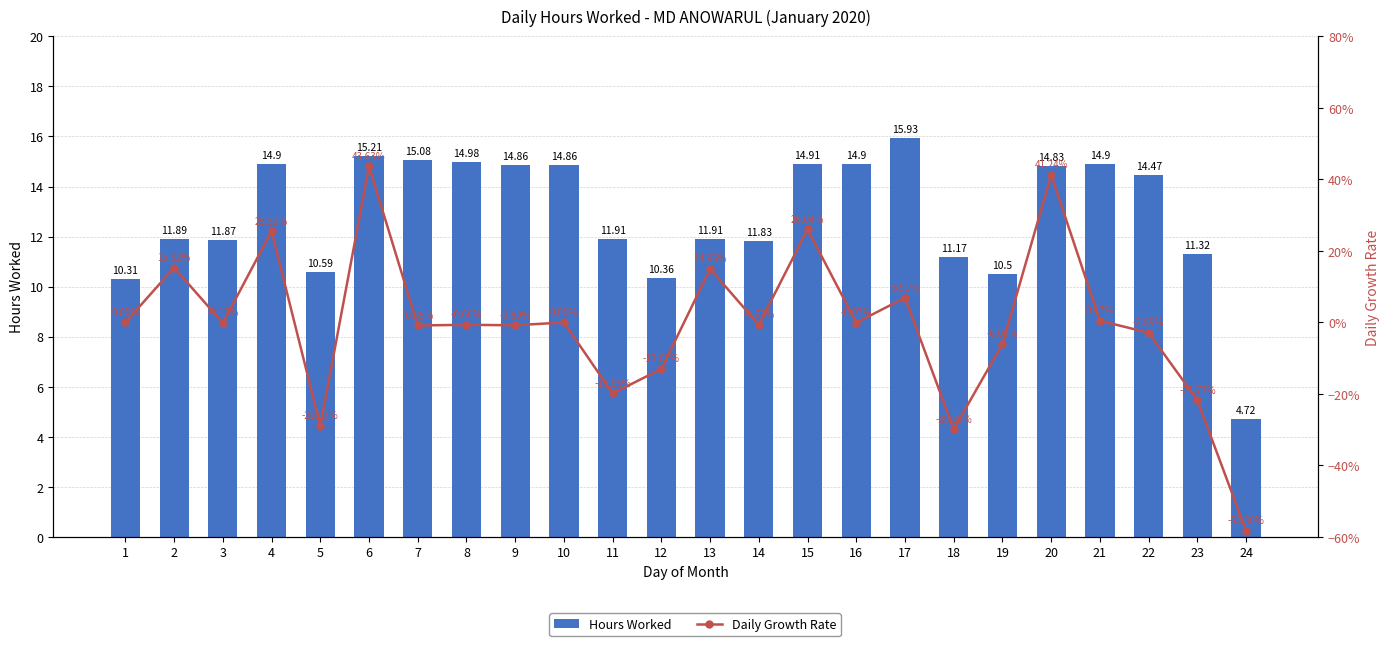

Which category has the lowest value in the Hours Worked series?

24